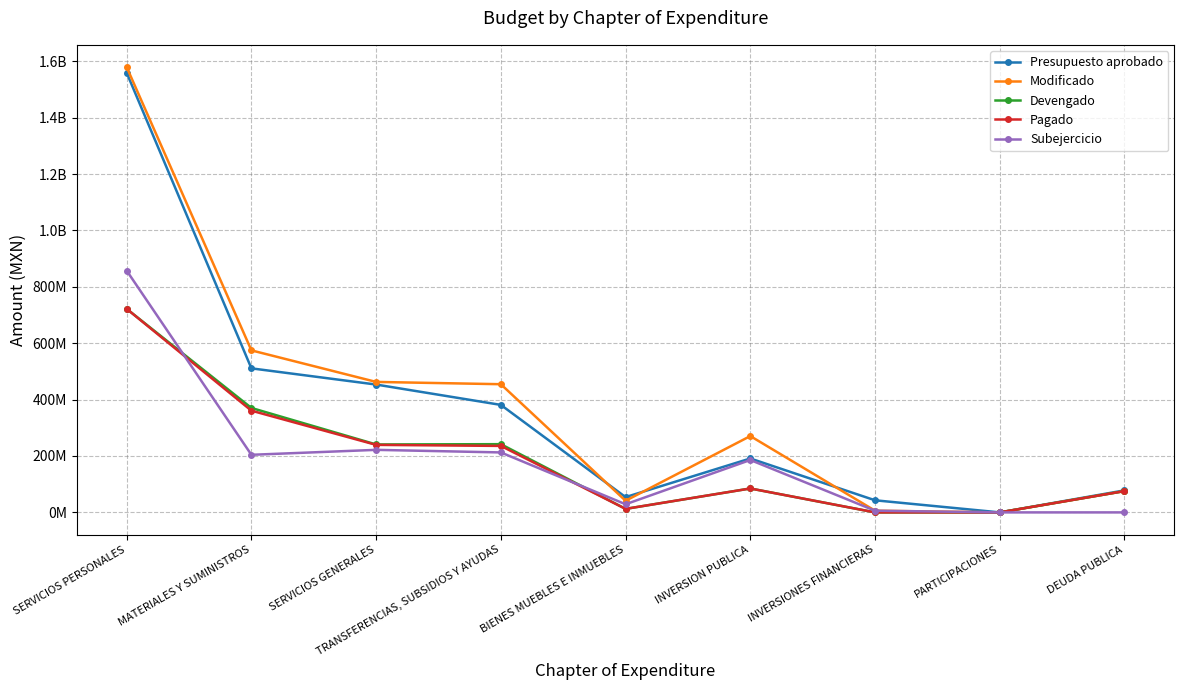

At which category is the sum across all series the highest?

SERVICIOS PERSONALES